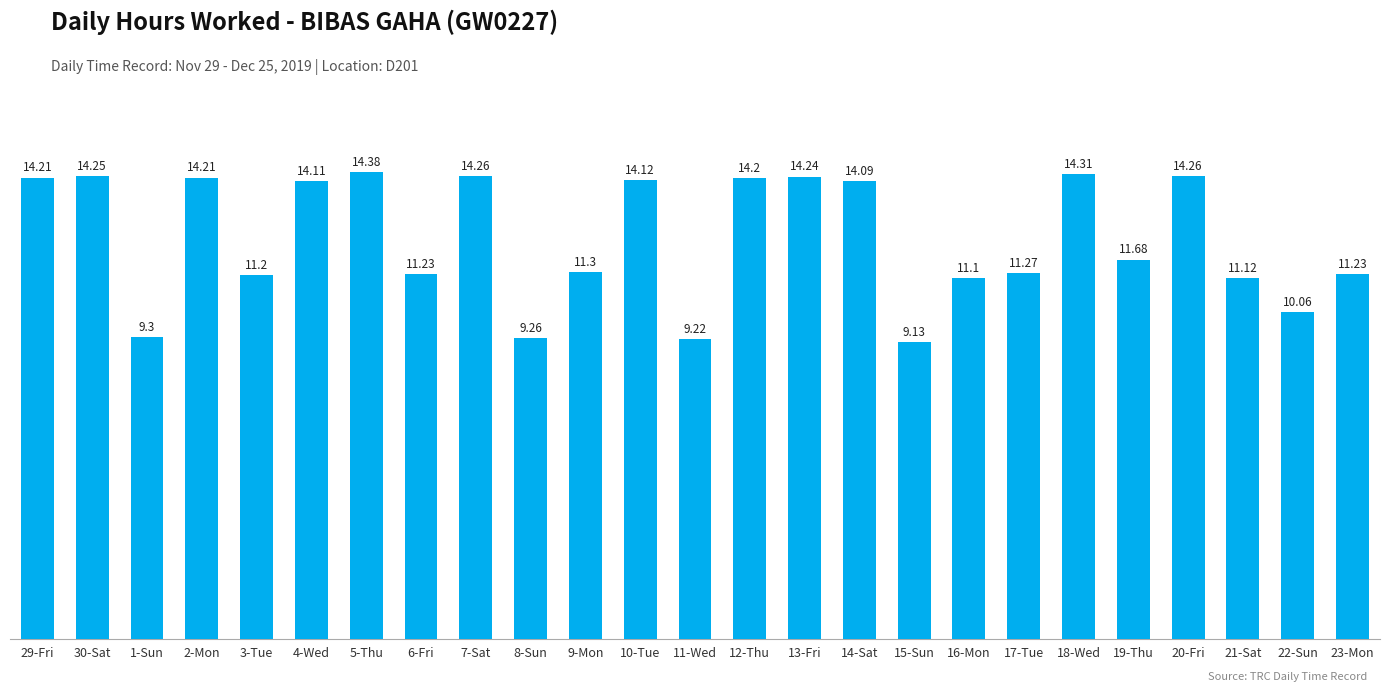

Which has a higher value, 19-Thu or 22-Sun?

19-Thu